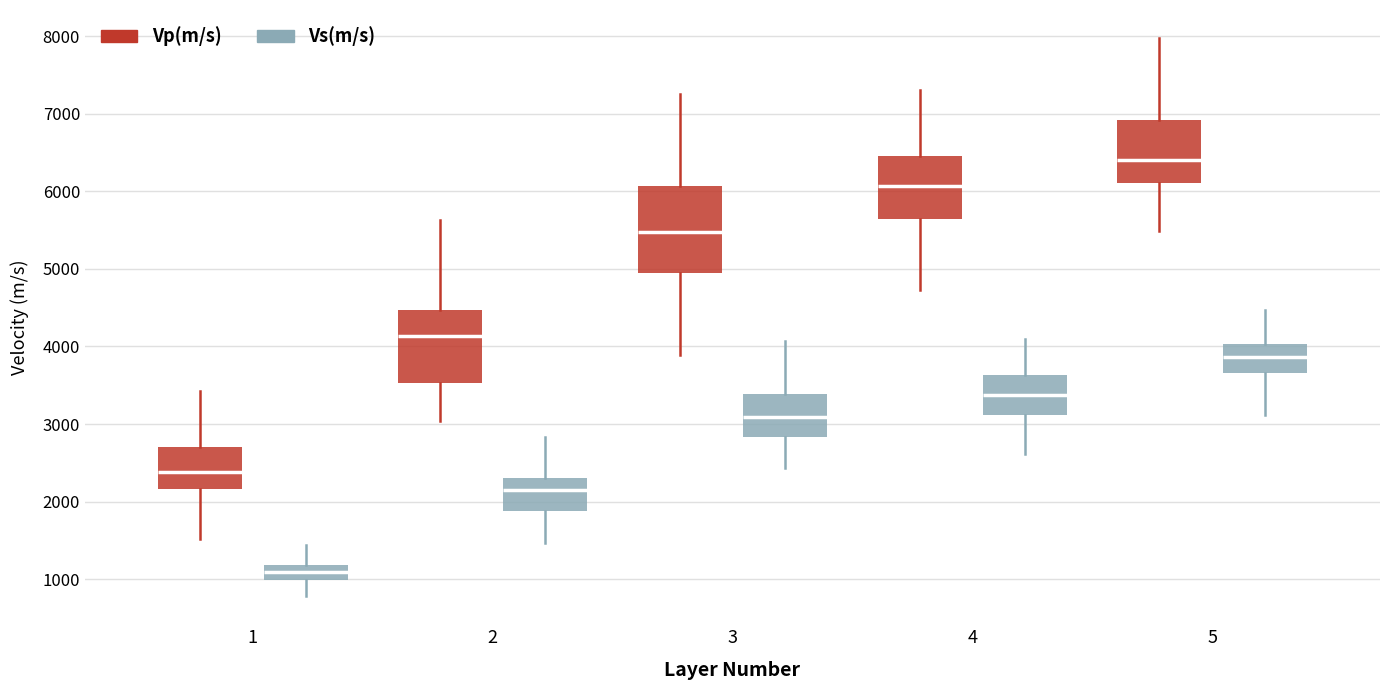

Where is the lower edge of the box for 3 (Vs(m/s)) on the y-axis? The values are not printed on the chart, so give them approximately, as read against the axis.

2800